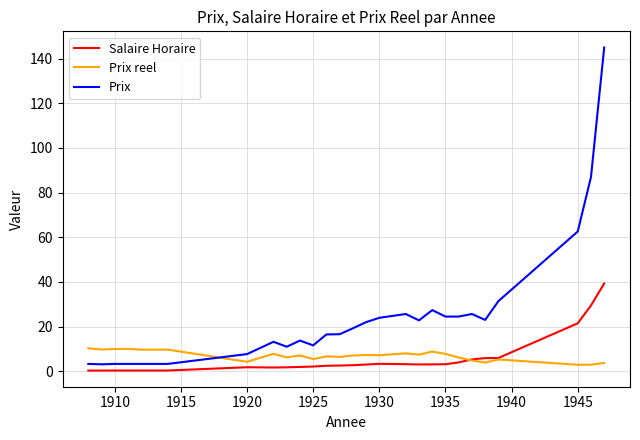

What is the greatest value displayed?

145.0